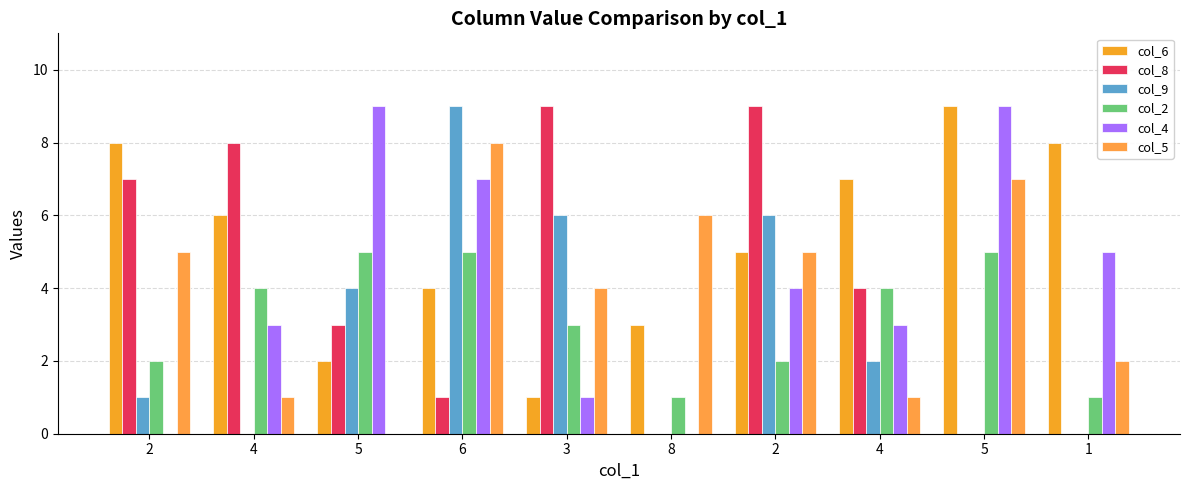

How many groups of bars are there?

10